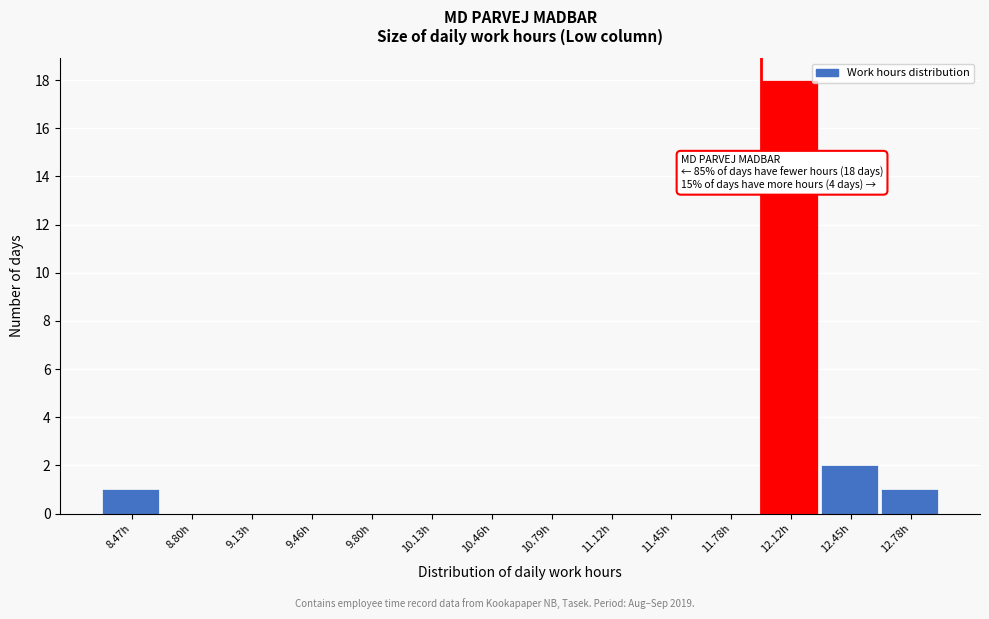

Reading right to left, extract all data points from this chart.

12.78h=1	12.45h=2	12.12h=18	11.78h=0	11.45h=0	11.12h=0	10.79h=0	10.46h=0	10.13h=0	9.80h=0	9.46h=0	9.13h=0	8.80h=0	8.47h=1